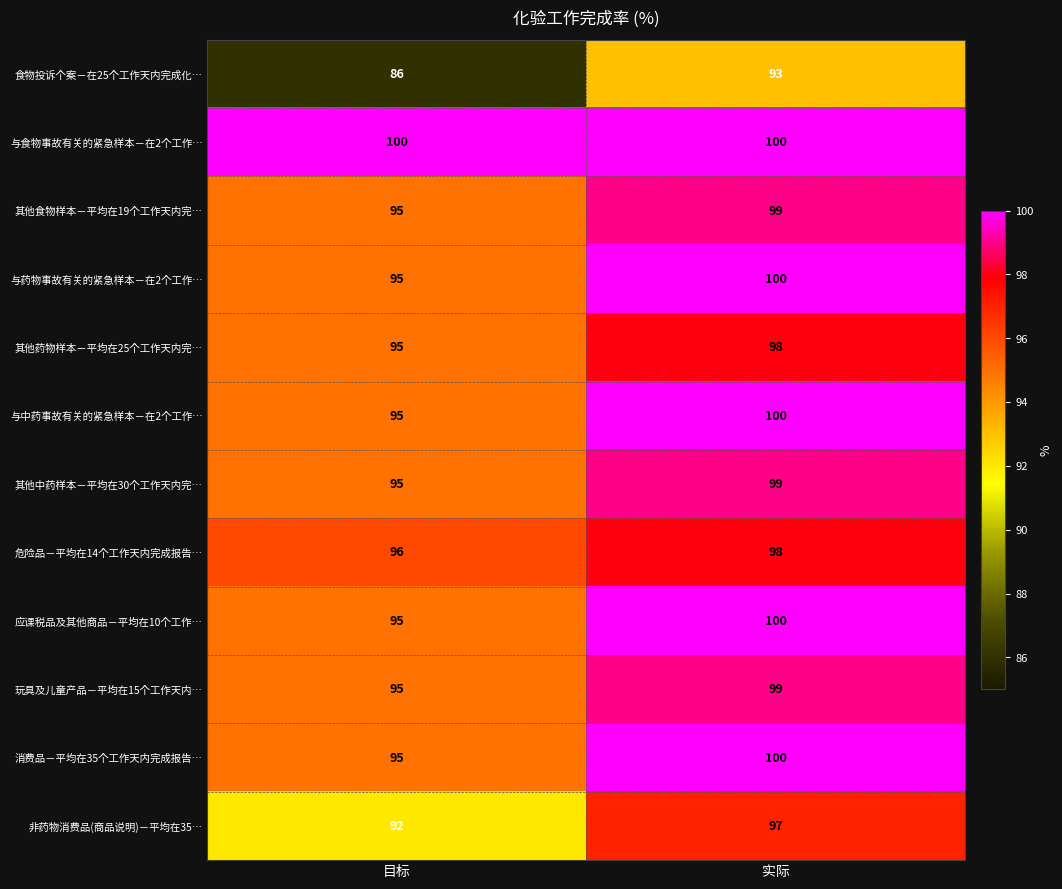

List the labels in order of 消费品－平均在35个工作天内完成报告… value, smallest first.

目标, 实际